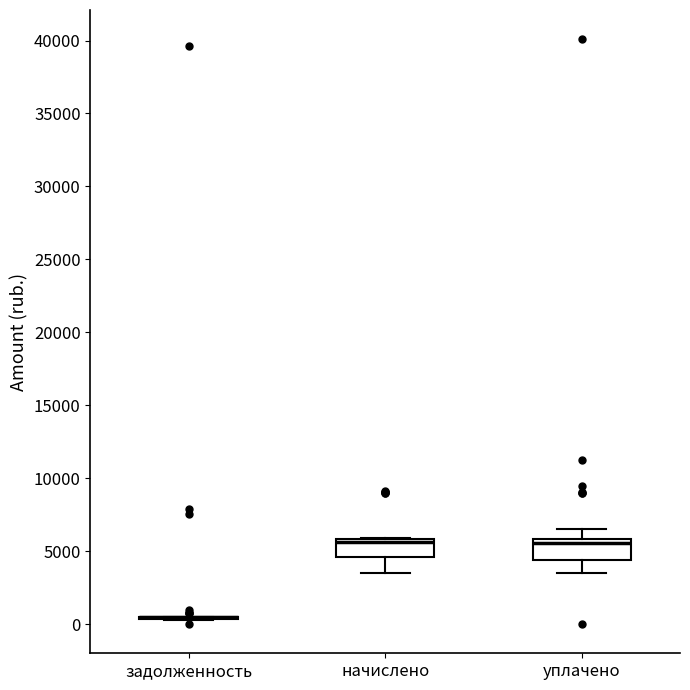

Reading left to right, read every box against the y-axis: the position of its median line, the range the box covers, and the ends of its whiskers. The values are not printed on the chart, so give them approximately, as read against the axis.

задолженность: box collapsed to a line at 500, whiskers 500 to 500
начислено: median 5500, box 4500 to 6000, whiskers 3500 to 6000
уплачено: median 5500, box 4500 to 6000, whiskers 3500 to 6500